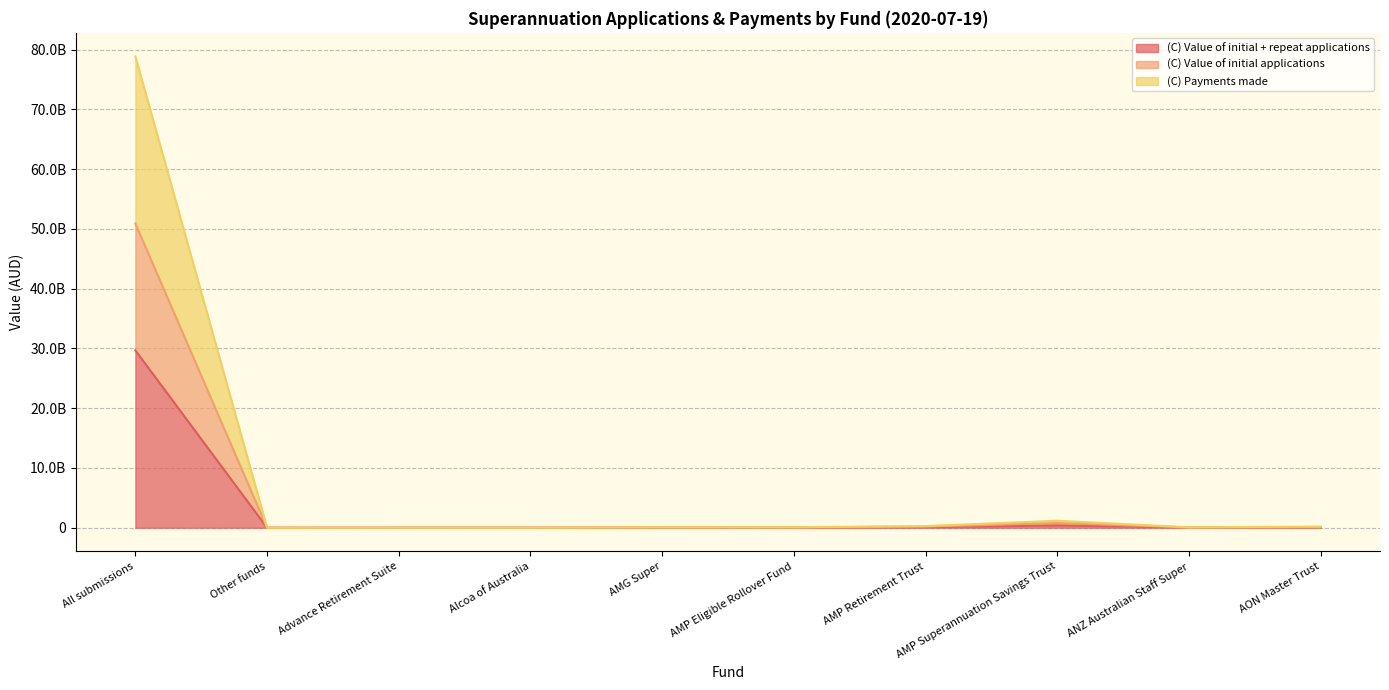

The (C) Payments made series shows 730854479.1 at AMP Superannuation Savings Trust. True or false?

False